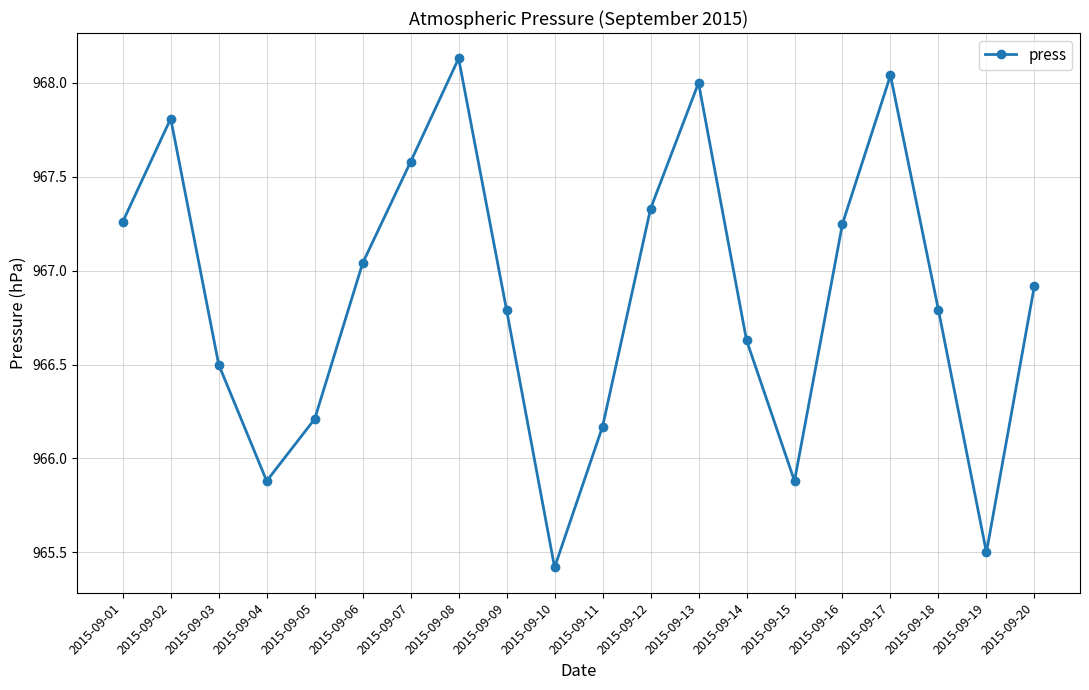

How many lines are shown in the chart?

1